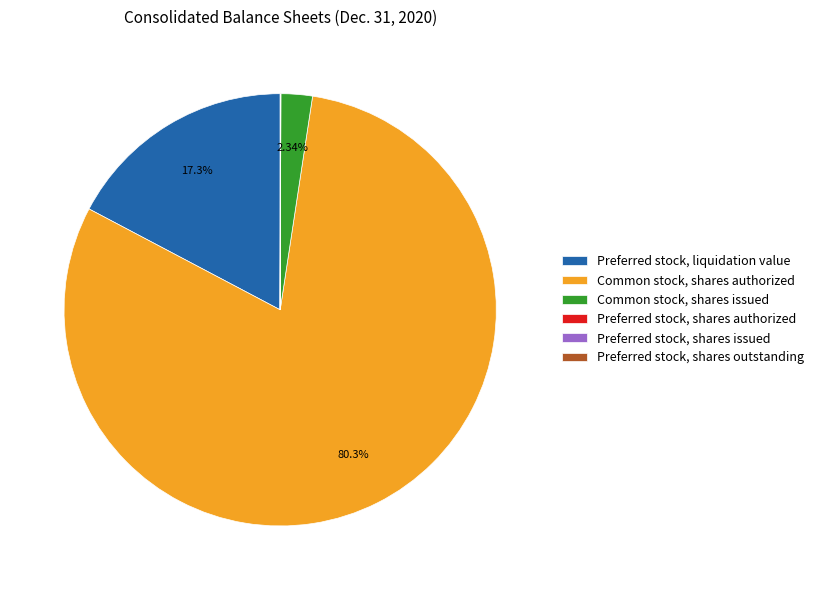

What is the largest slice in the pie chart?

Common stock, shares authorized